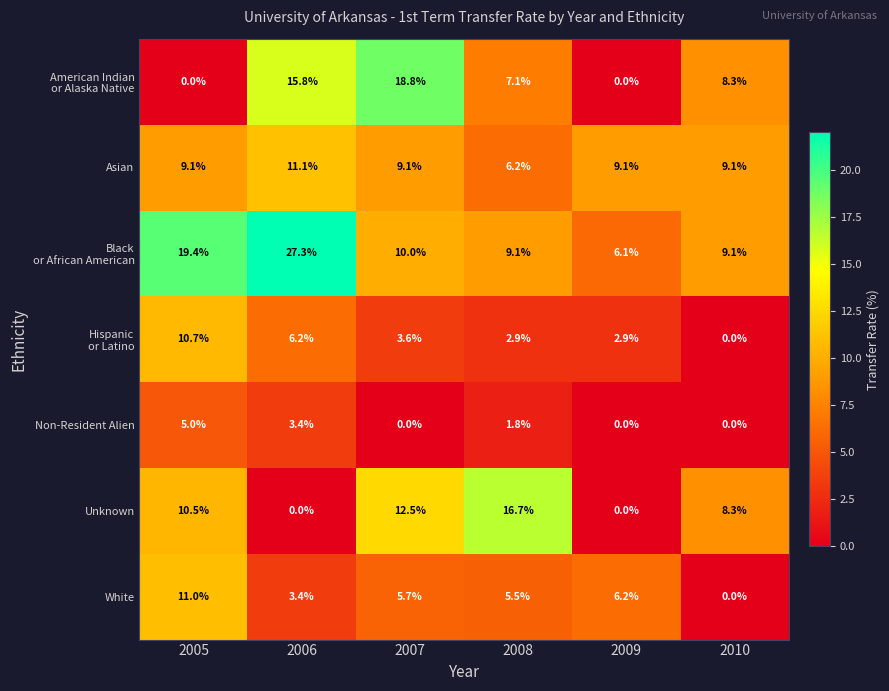

Is the value of Unknown at 2010 greater than the value of Asian at 2010?

No